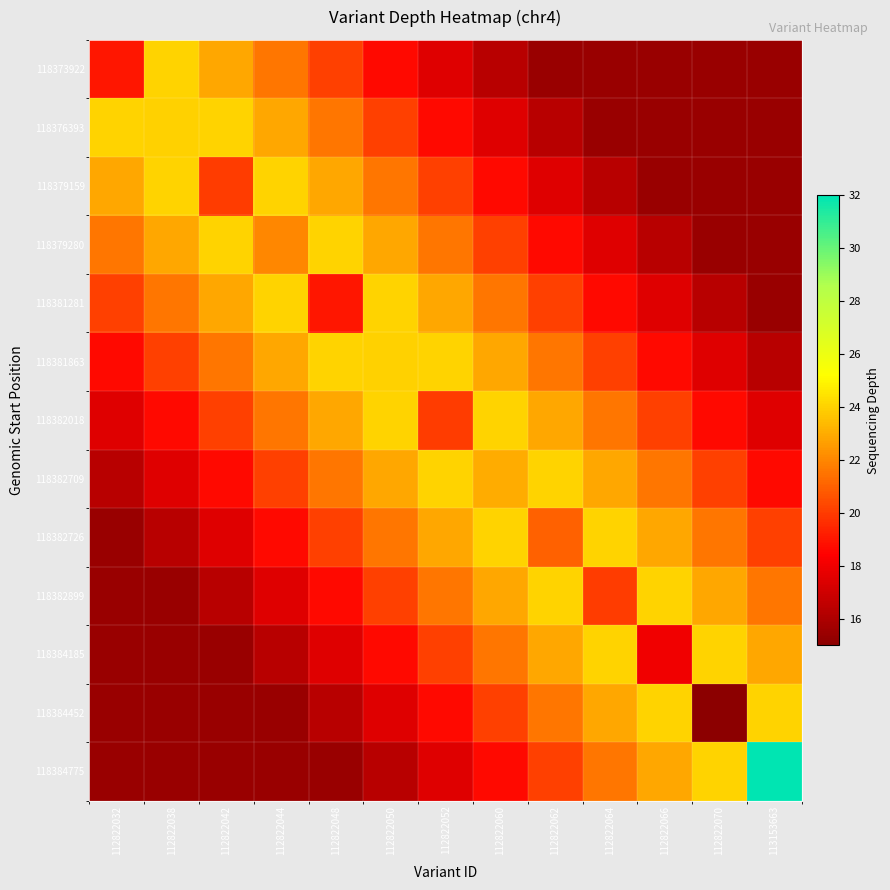

Between 112822060 and 112822038, which is larger?

112822038